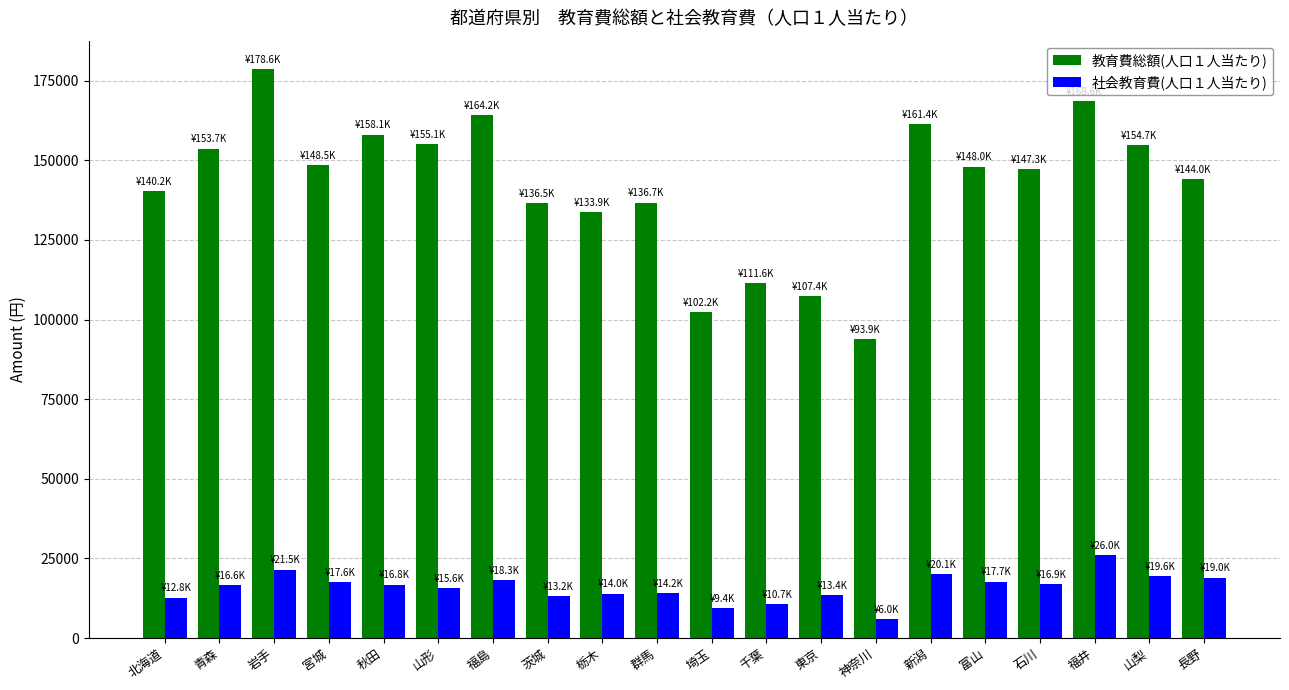

At which label does 教育費総額(人口１人当たり) first exceed 148016?

青森